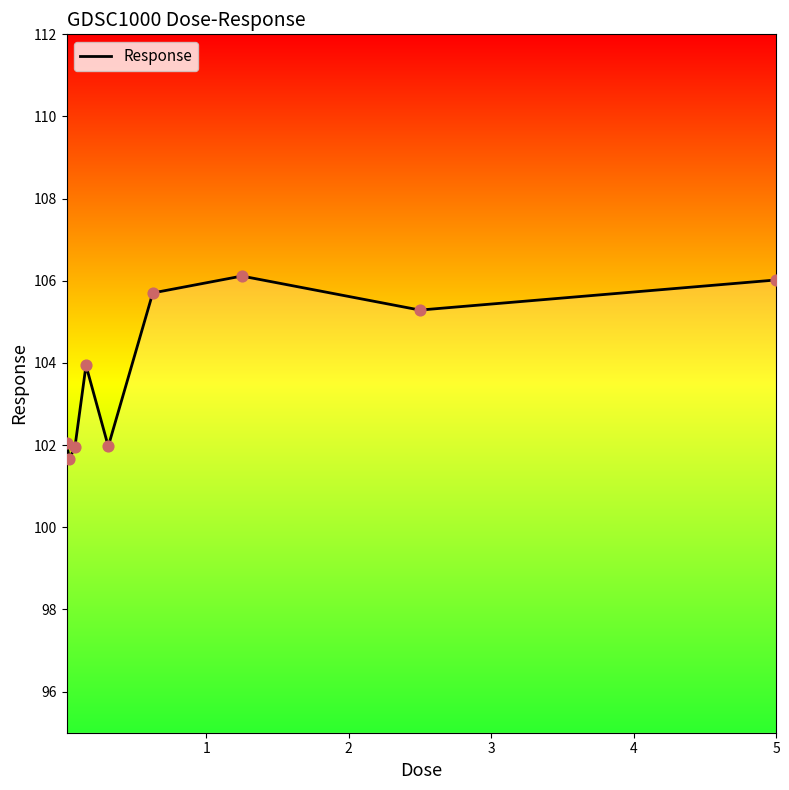

Between 5 and 1, which is larger?

5